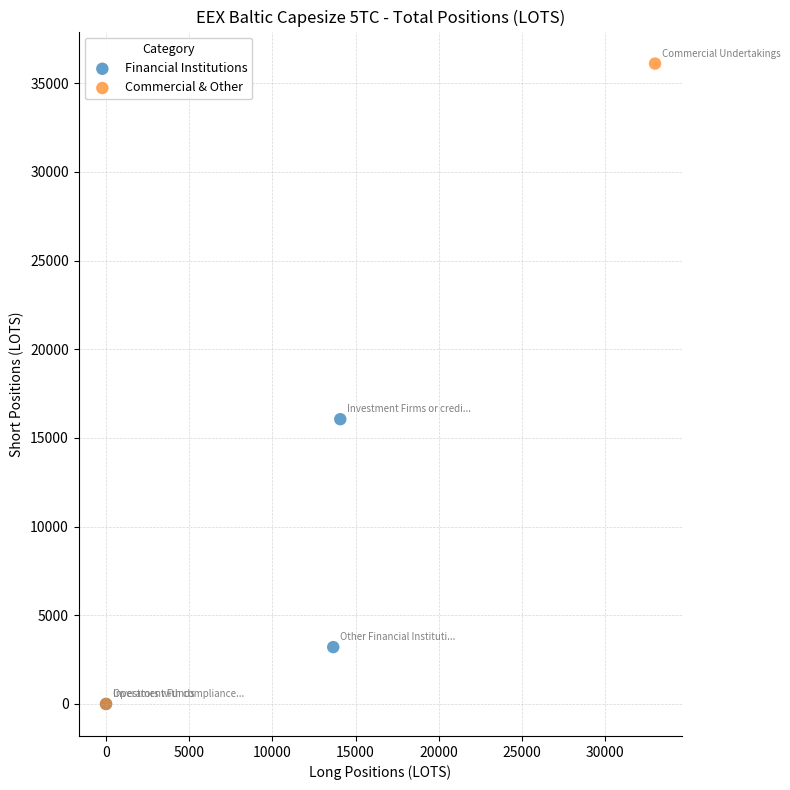

Which series has the largest Y range (max minus min)?

Commercial & Other